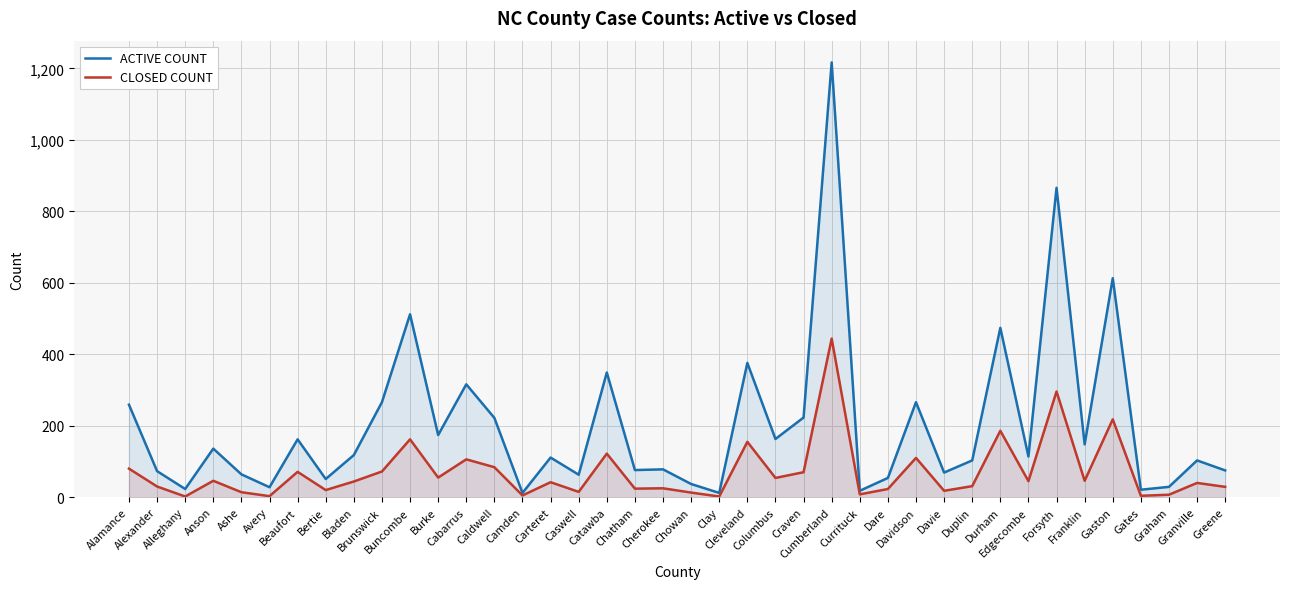

Where is the first local minimum for CLOSED COUNT?

Alleghany